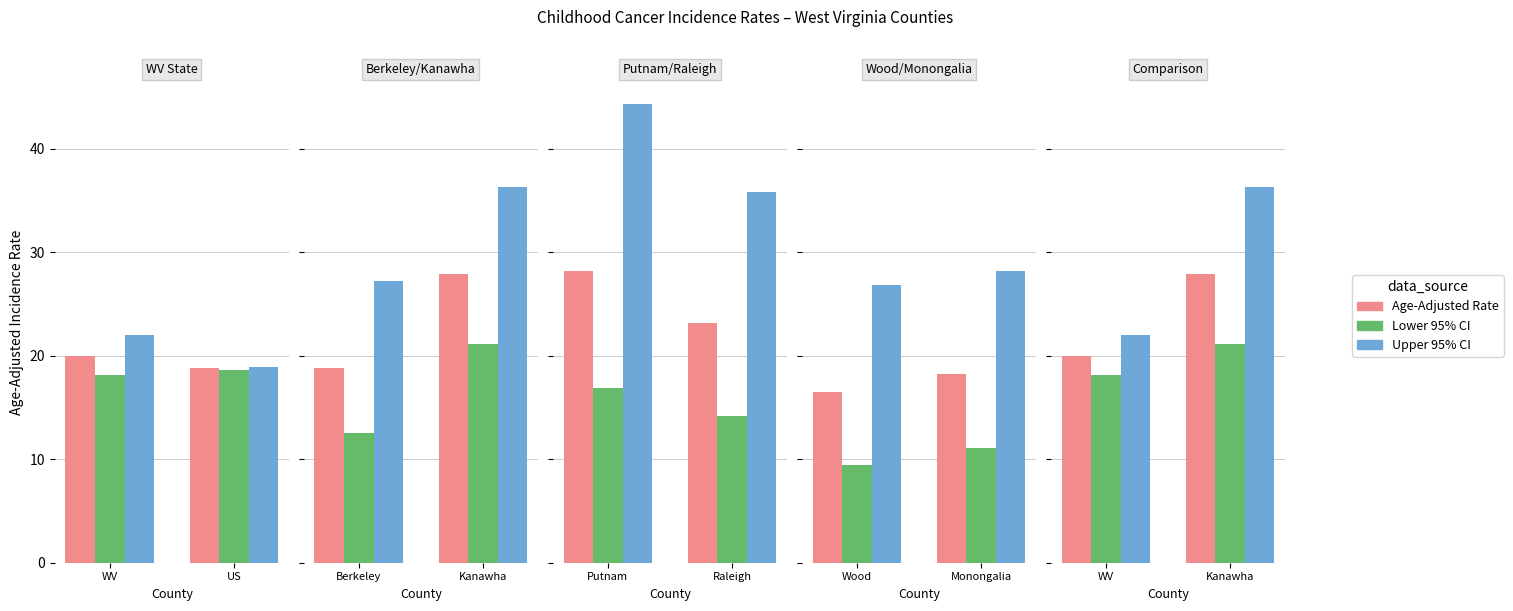

How many series are shown in this chart?

3